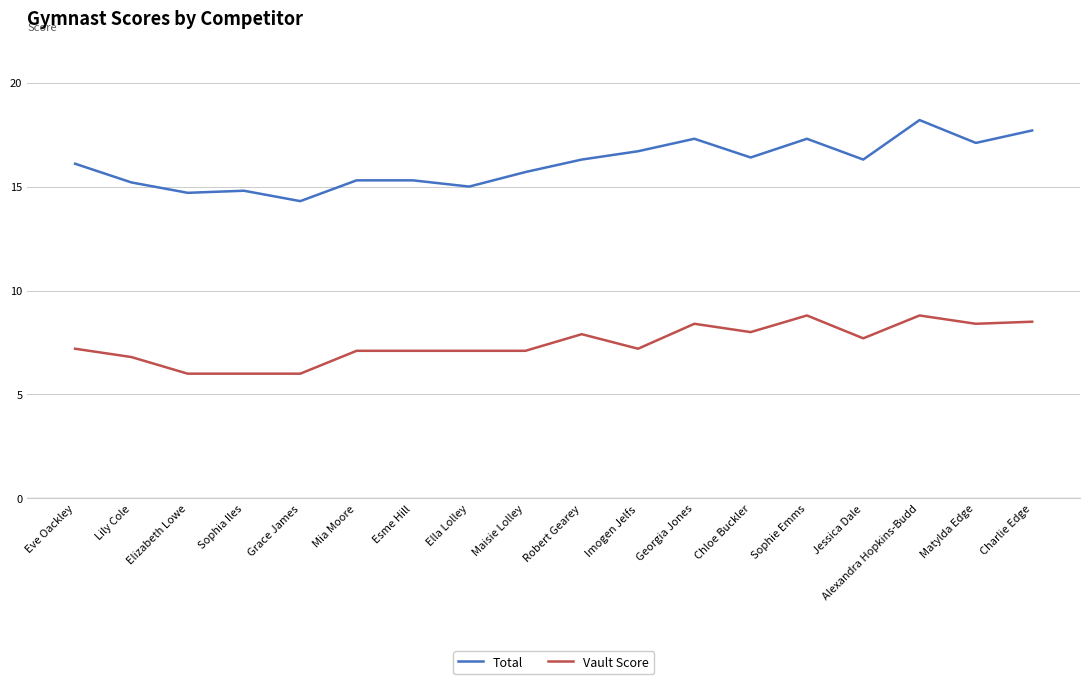

True or false: Total and Vault Score cross at least once.

False